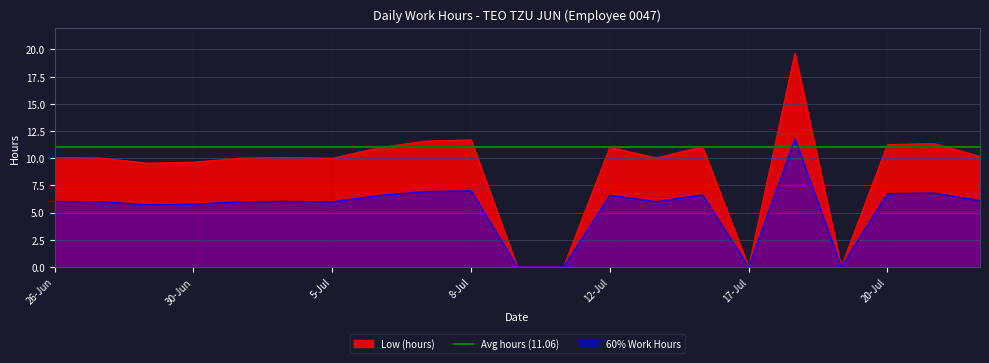

Approximately how many times larger is the value at 5-Jul compared to 21-Jul?

0.9